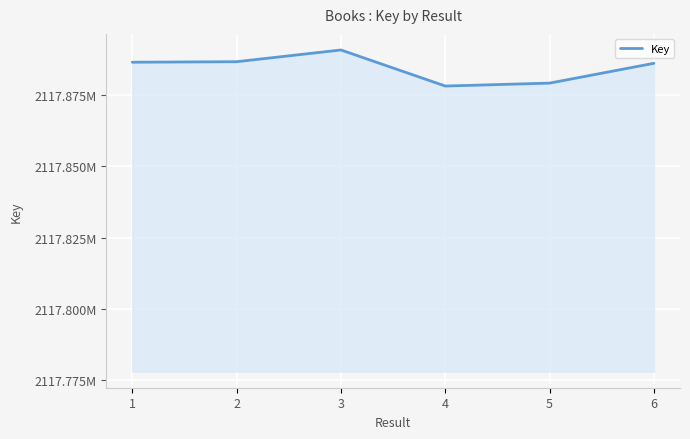

Does the chart display data point markers on the line(s)?

No